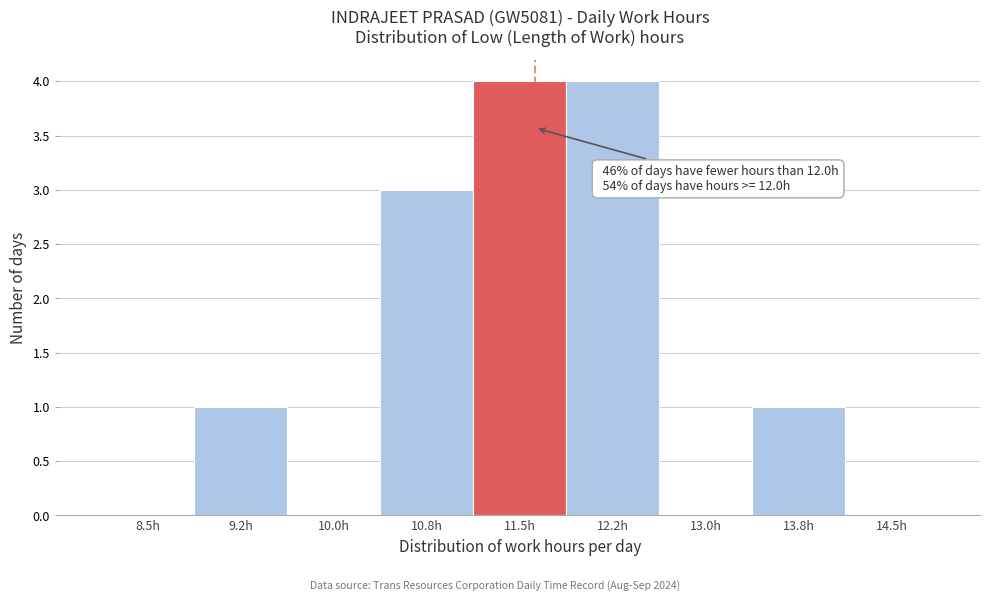

Reading right to left, what are all the values shown in this chart?

14.5h=0	13.8h=1	13.0h=0	12.2h=4	11.5h=4	10.8h=3	10.0h=0	9.2h=1	8.5h=0